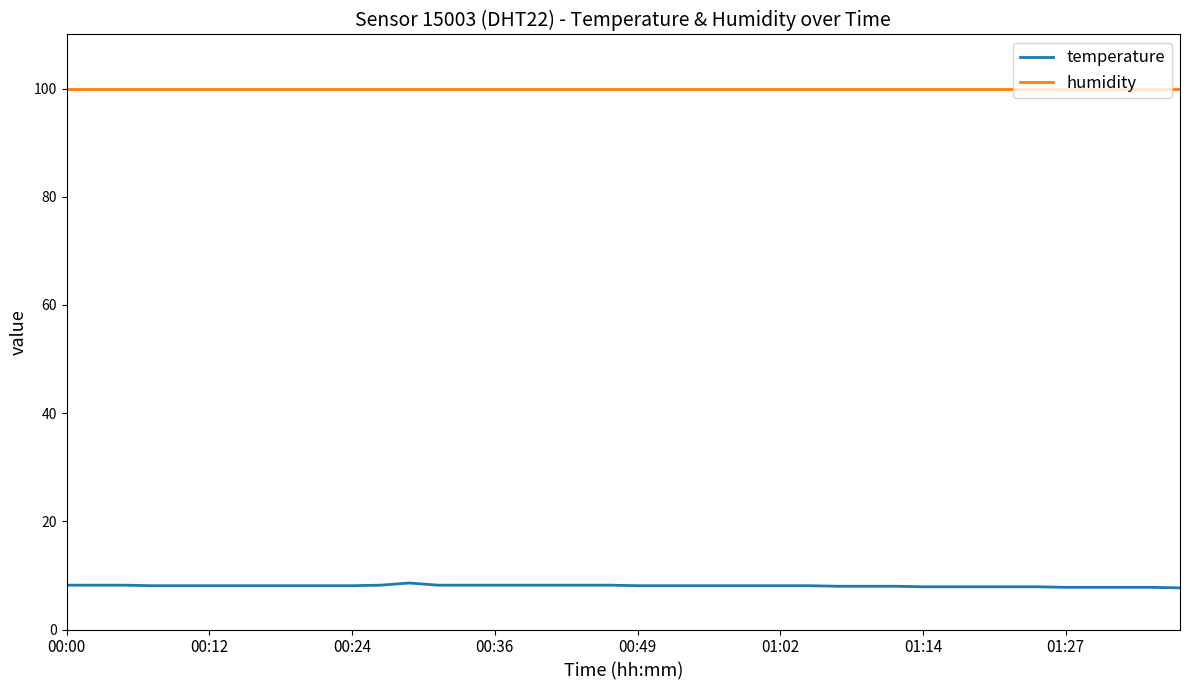

Is this an area chart (filled region under the line)?

No